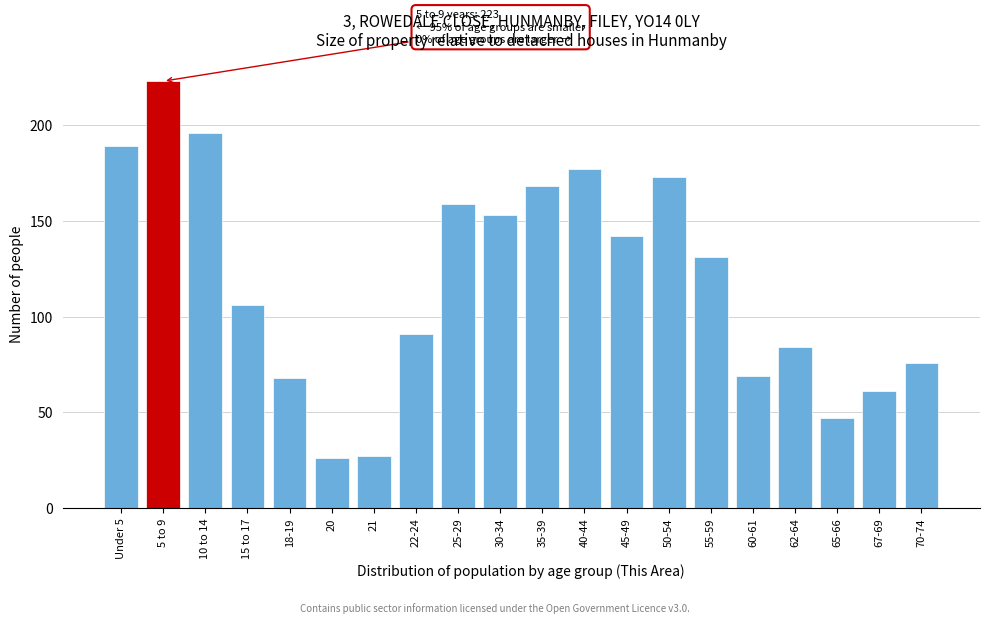

Reading left to right, list all the values displayed in this chart.

Under 5=189	5 to 9=223	10 to 14=196	15 to 17=106	18-19=68	20=26	21=27	22-24=91	25-29=159	30-34=153	35-39=168	40-44=177	45-49=142	50-54=173	55-59=131	60-61=69	62-64=84	65-66=47	67-69=61	70-74=76